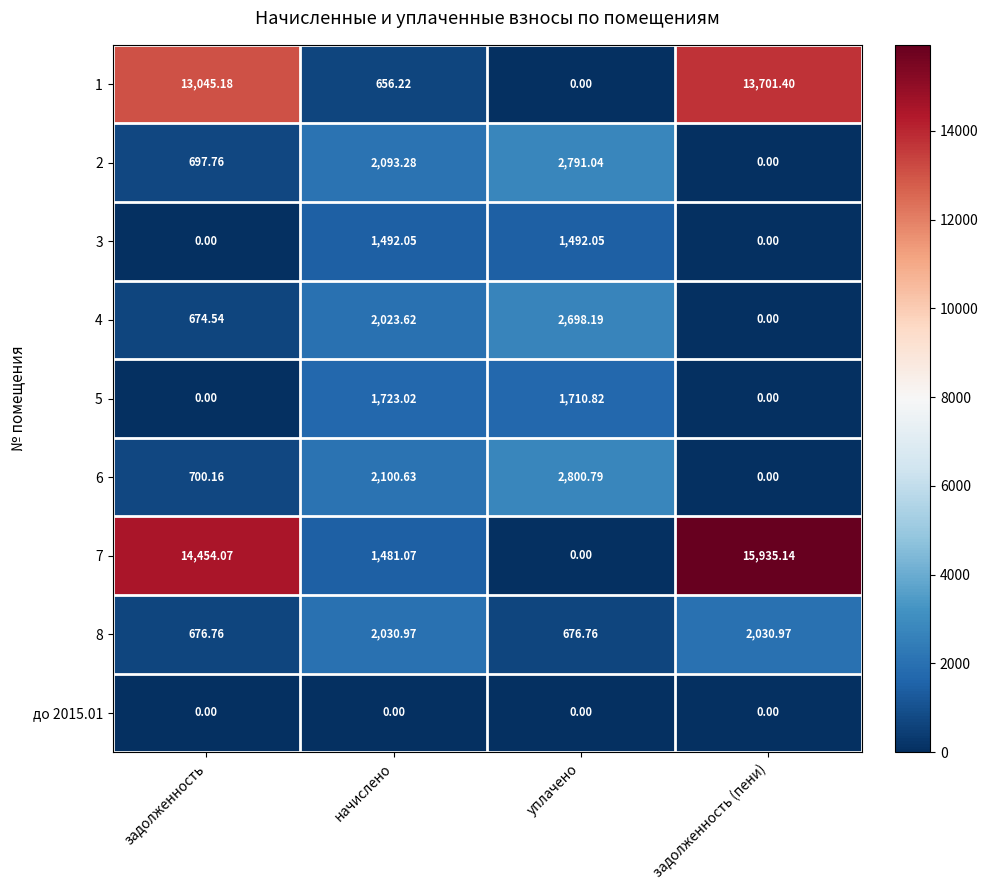

What is the spread (max minus min) of values at начислено?

2100.6